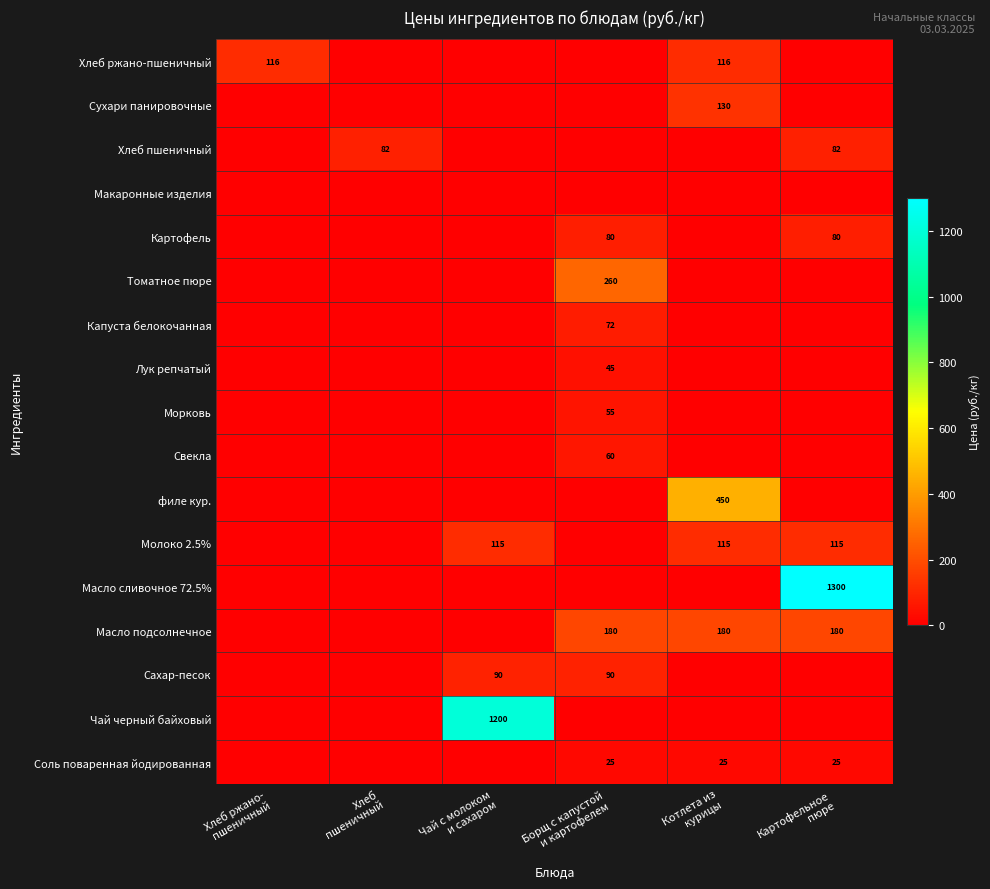

What is the difference between the highest and lowest values at Чай с молоком
и сахаром?

1200.0